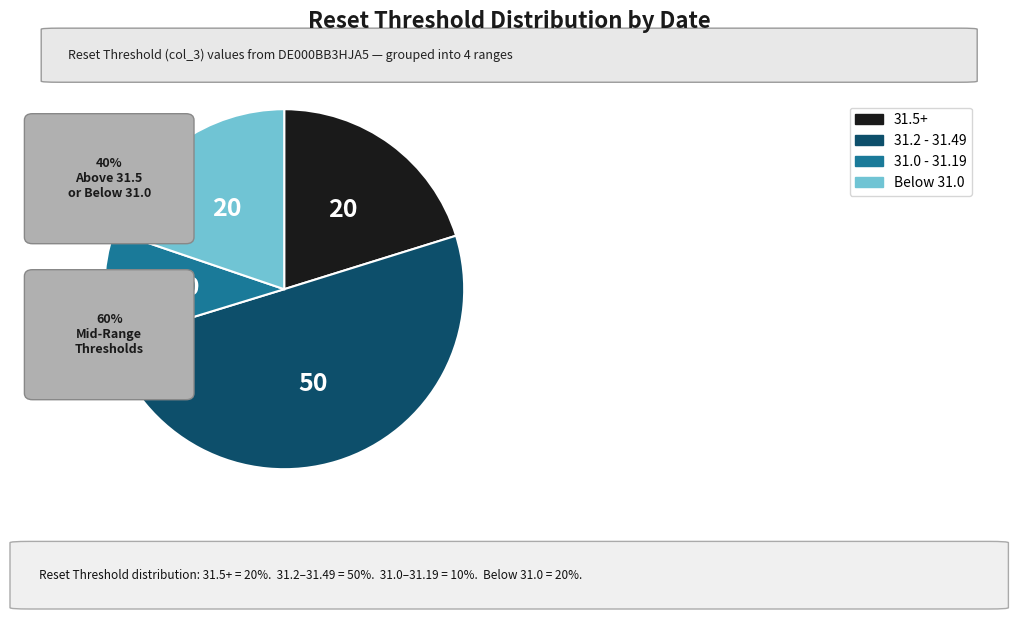

What is the largest slice in the pie chart?

31.2 - 31.49